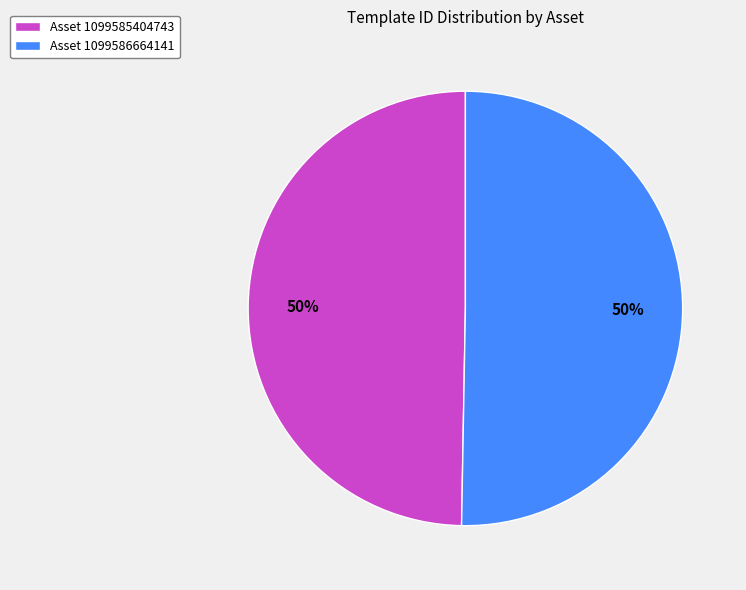

Is the sum of Asset 1099585404743 and Asset 1099586664141 greater than half?

Yes